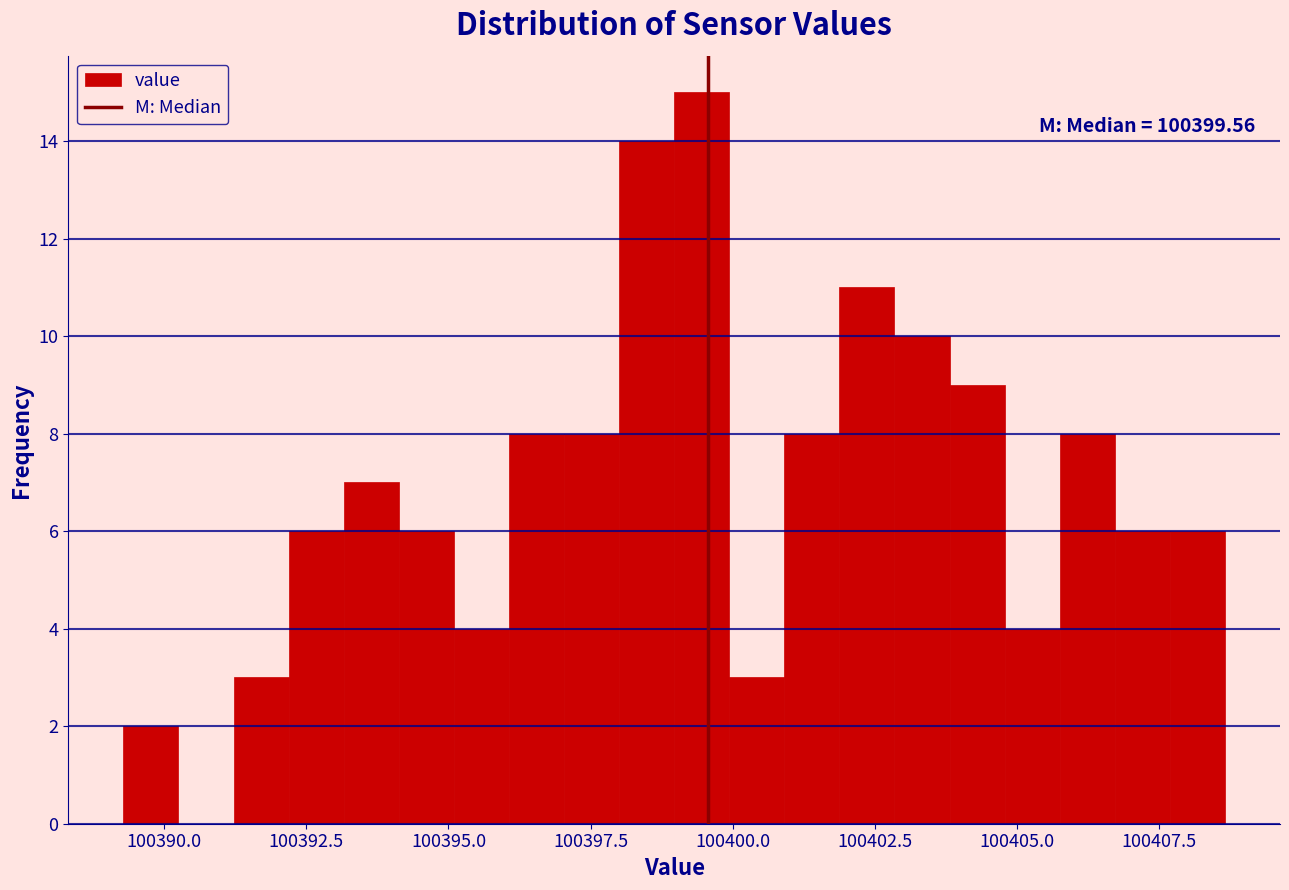

Read against the x-axis, roughly where is the centre of the tallest bar?

100399.5